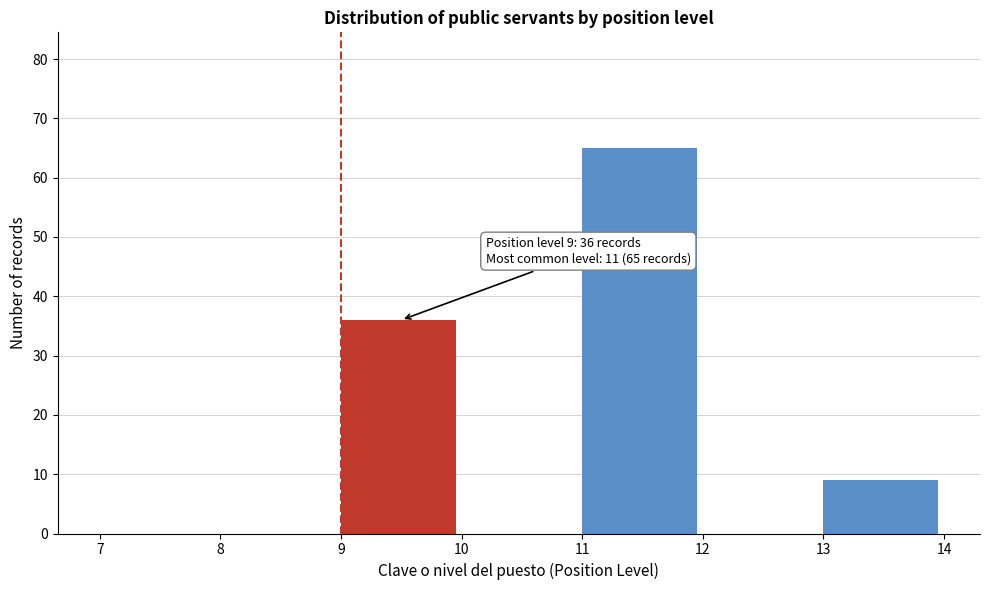

Over which range of the x-axis is the bar tallest?

11 to 12